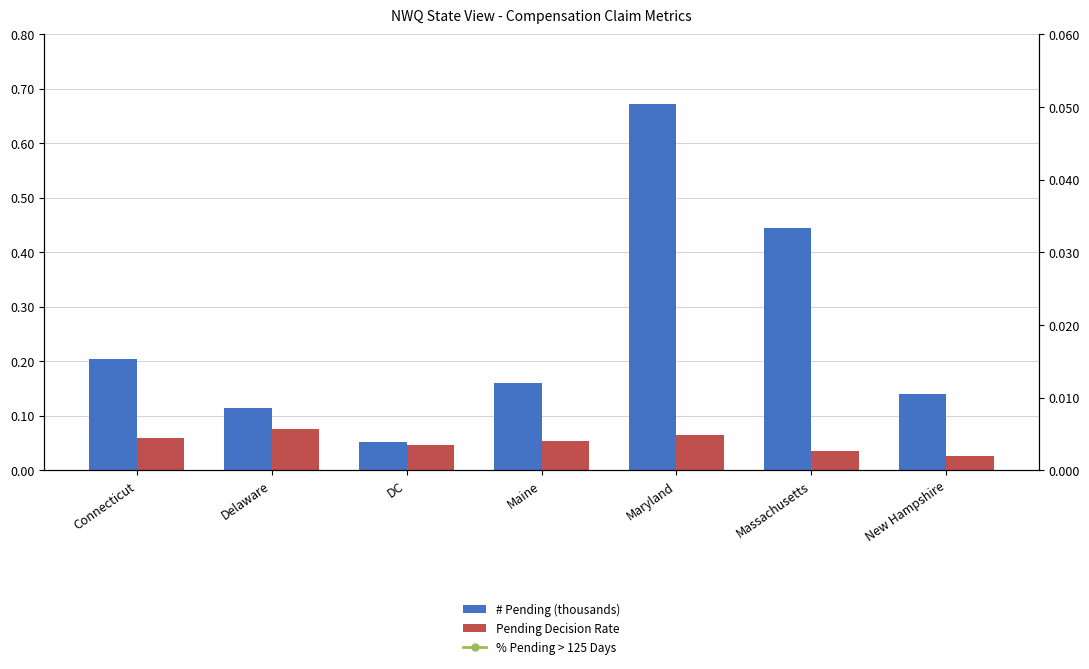

What is the label of the 7th bar from the left?

New Hampshire